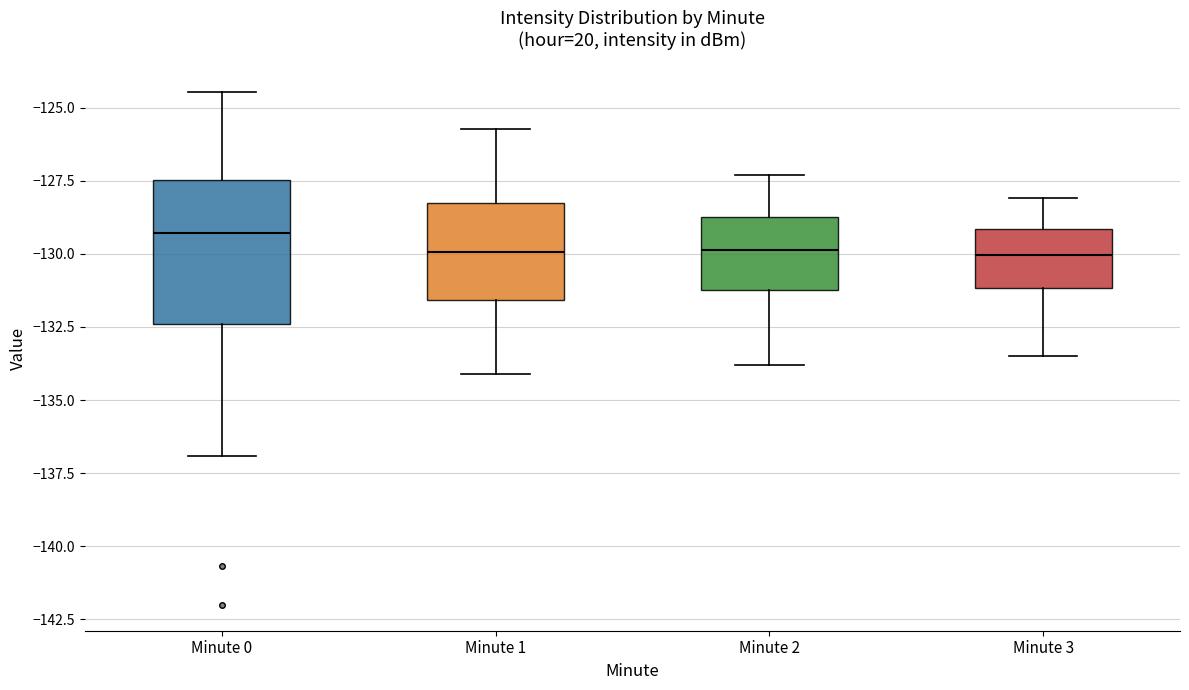

Which box has the highest median line?

Minute 0